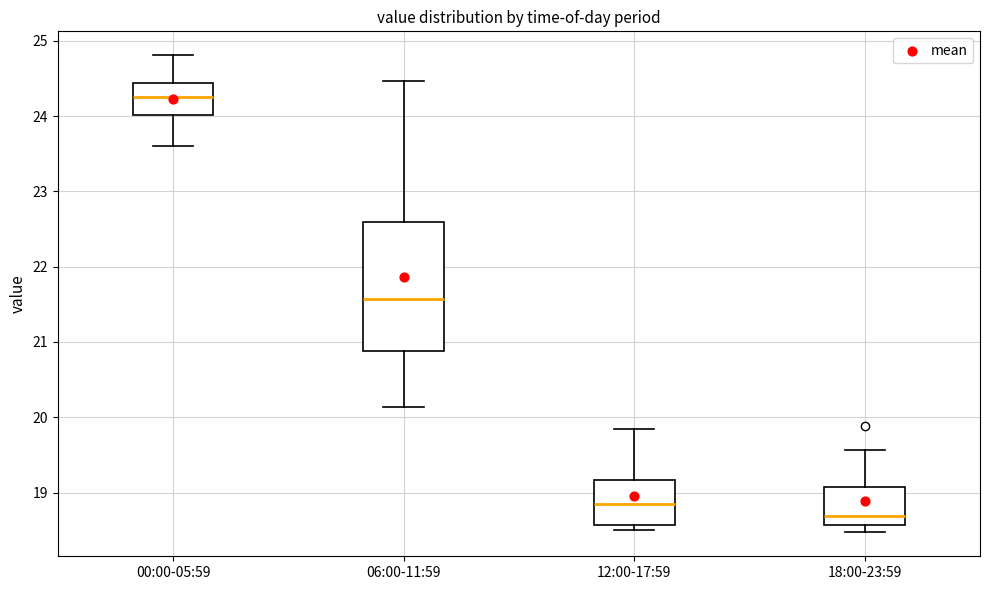

Which box is the tallest, from its lower edge to its upper edge?

06:00-11:59